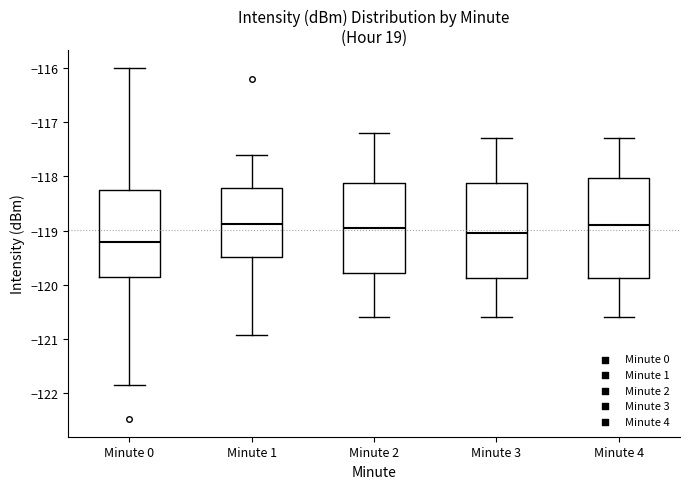

Reading left to right, transcribe this box plot: for each box, give where its median line is, the range the box spans, and where its two whiskers end, as read against the y-axis. The values are not printed on the chart, so give them approximately, as read against the axis.

Minute 0: median -119.2, box -119.9 to -118.3, whiskers -121.8 to -116.0
Minute 1: median -118.9, box -119.5 to -118.2, whiskers -120.9 to -117.6
Minute 2: median -118.9, box -119.8 to -118.1, whiskers -120.6 to -117.2
Minute 3: median -119.0, box -119.9 to -118.1, whiskers -120.6 to -117.3
Minute 4: median -118.9, box -119.9 to -118.0, whiskers -120.6 to -117.3